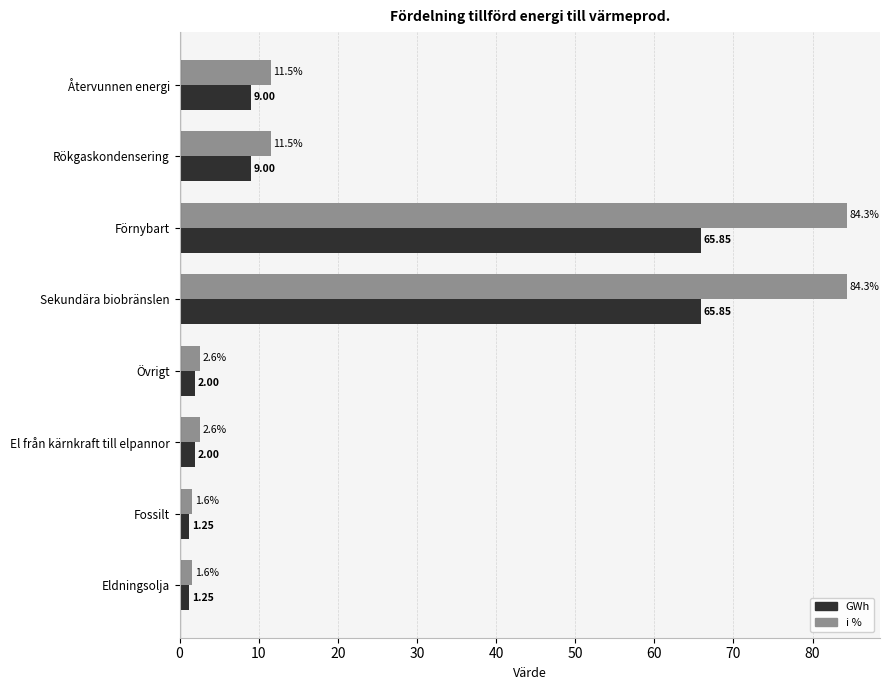

What is the spread (max minus min) of values at Rökgaskondensering?

2.5